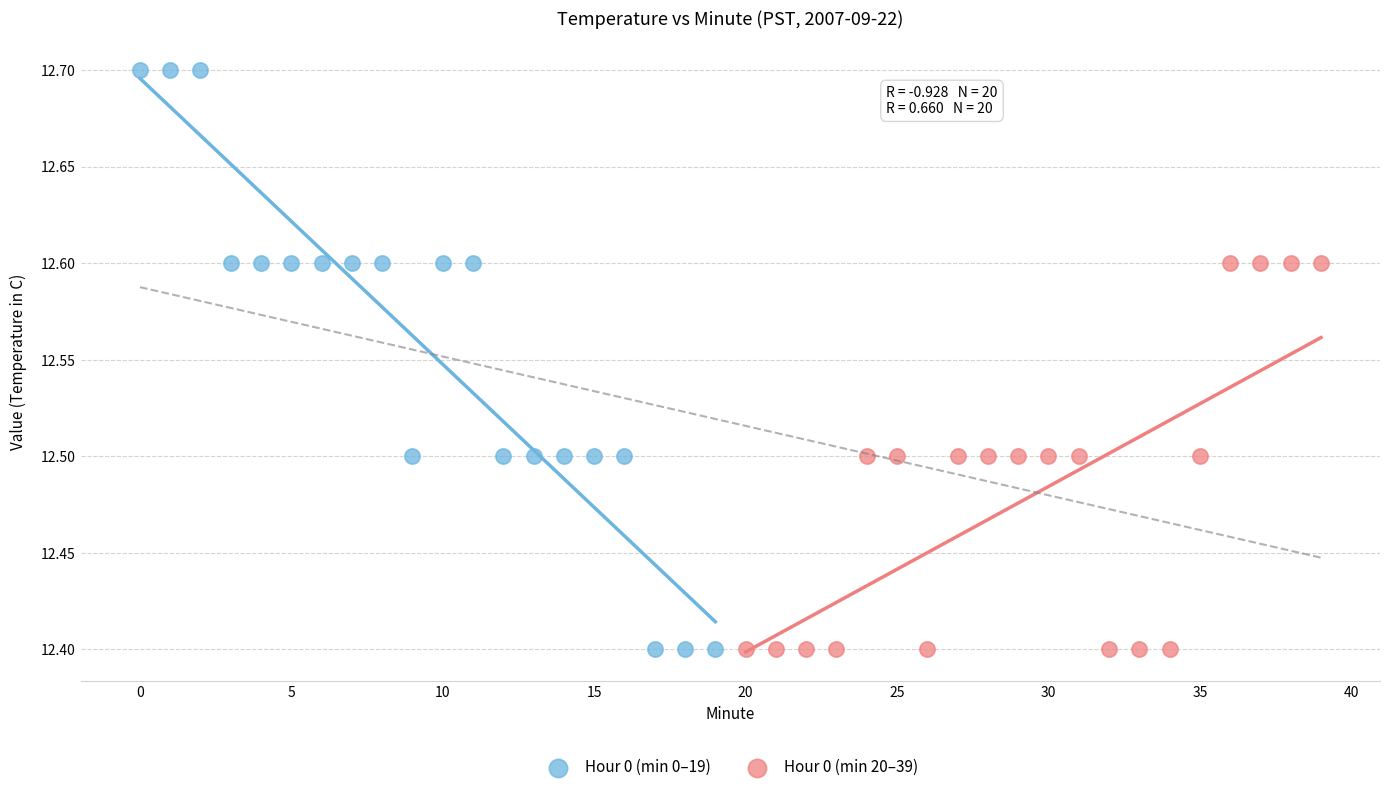

Which series contains the highest Y value?

Hour 0 (min 0–19)